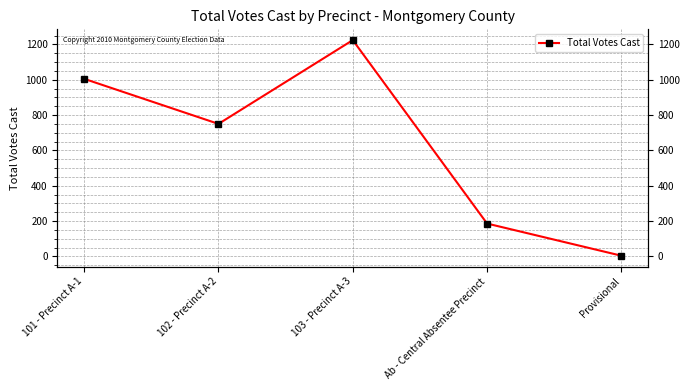

At which label is the value closest to 614?

102 - Precinct A-2